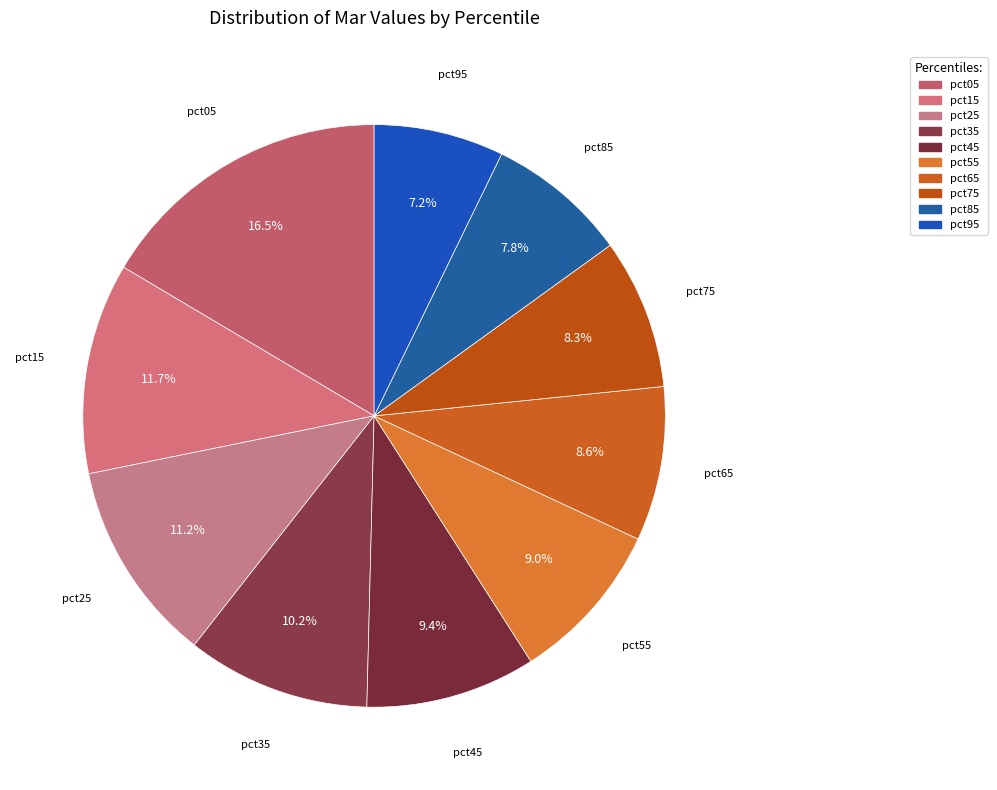

Count the number of slices in the pie.

10